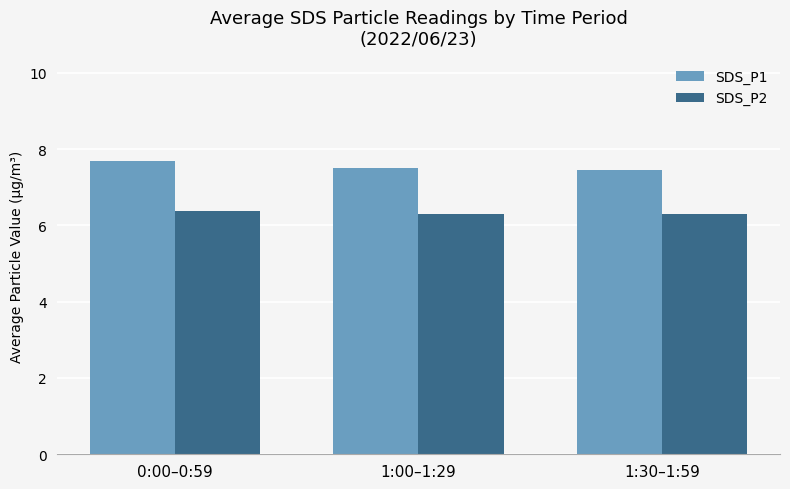

Which series has the widest spread of values?

SDS_P1